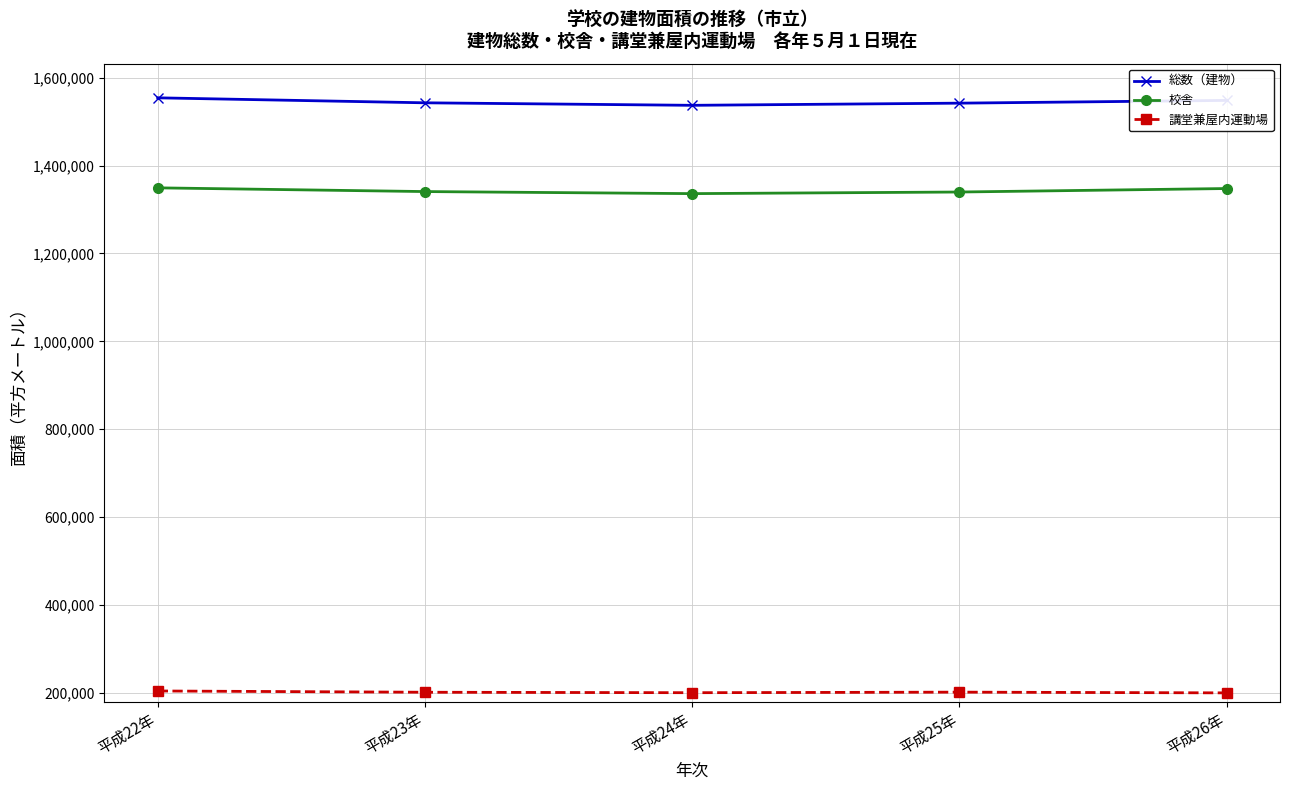

Is the value of 総数（建物） at 平成23年 greater than the value of 講堂兼屋内運動場 at 平成24年?

Yes